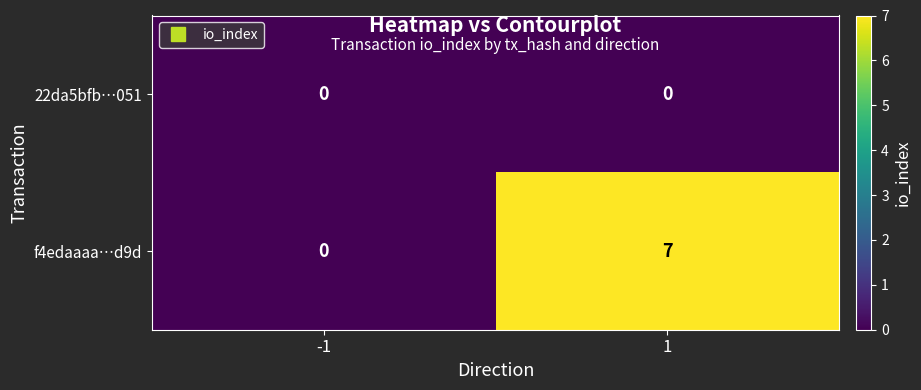

Reading right to left, transcribe all the data shown in this chart.

22da5bfb…051: 1=0	-1=0
f4edaaaa…d9d: 1=7	-1=0